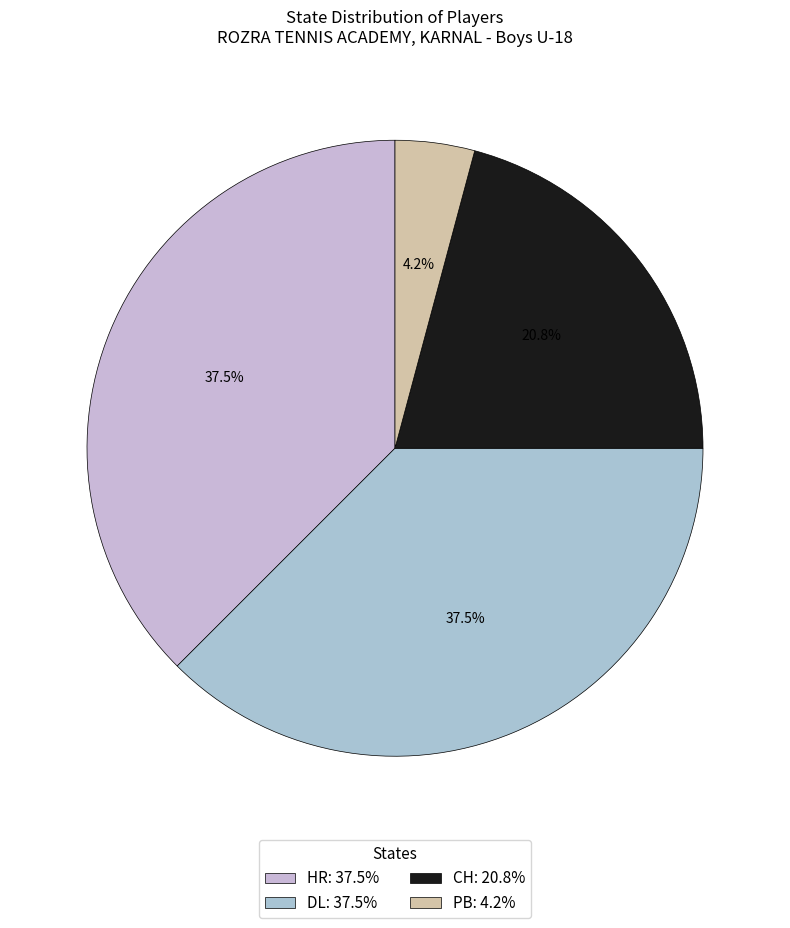

Is it true that CH is 21% of the pie?

True